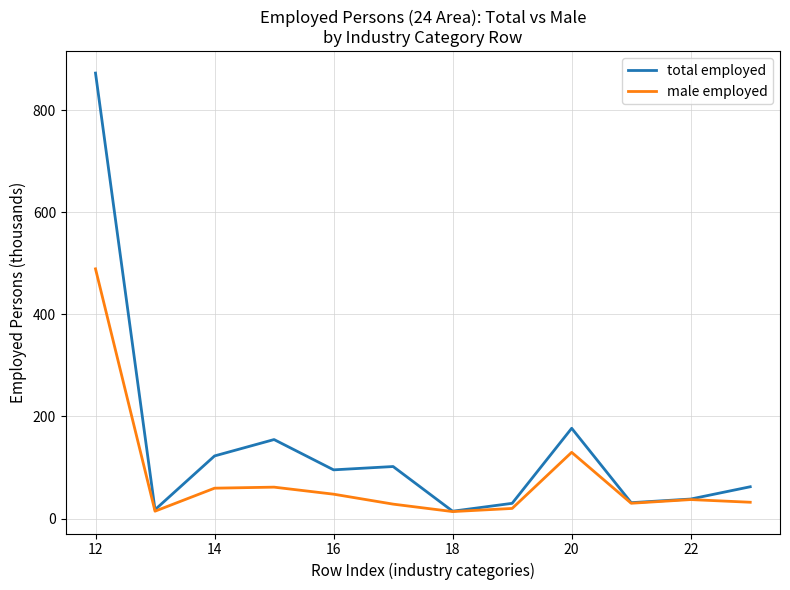

Which series has the largest total across all categories?

total employed